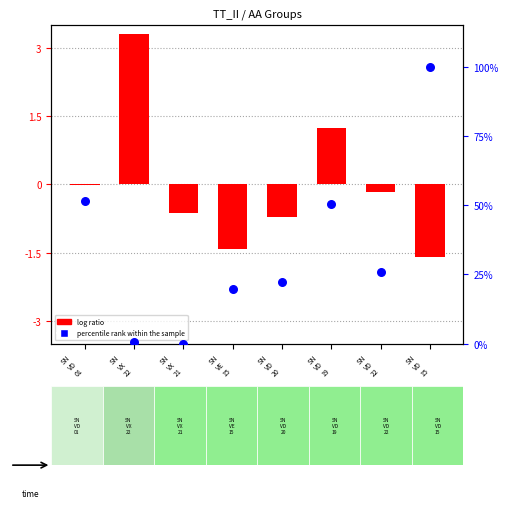

At which category is the sum across all series the highest?

SN
VD
15